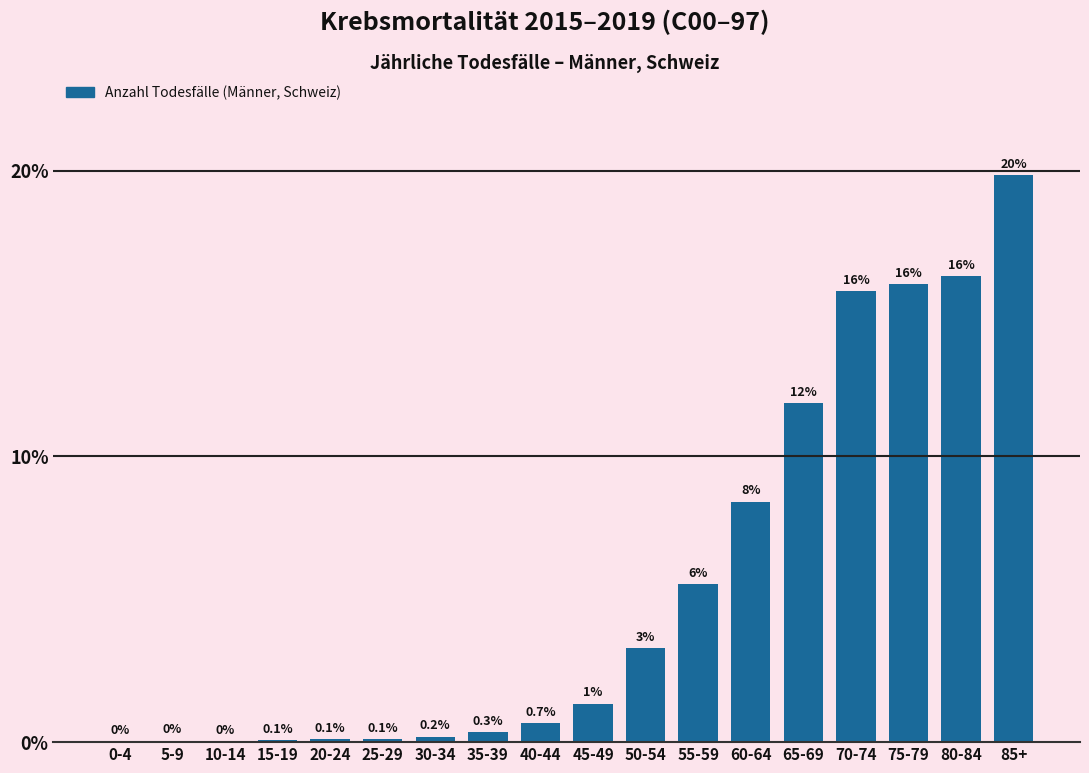

At which category does the chart reach its peak across all series?

85+